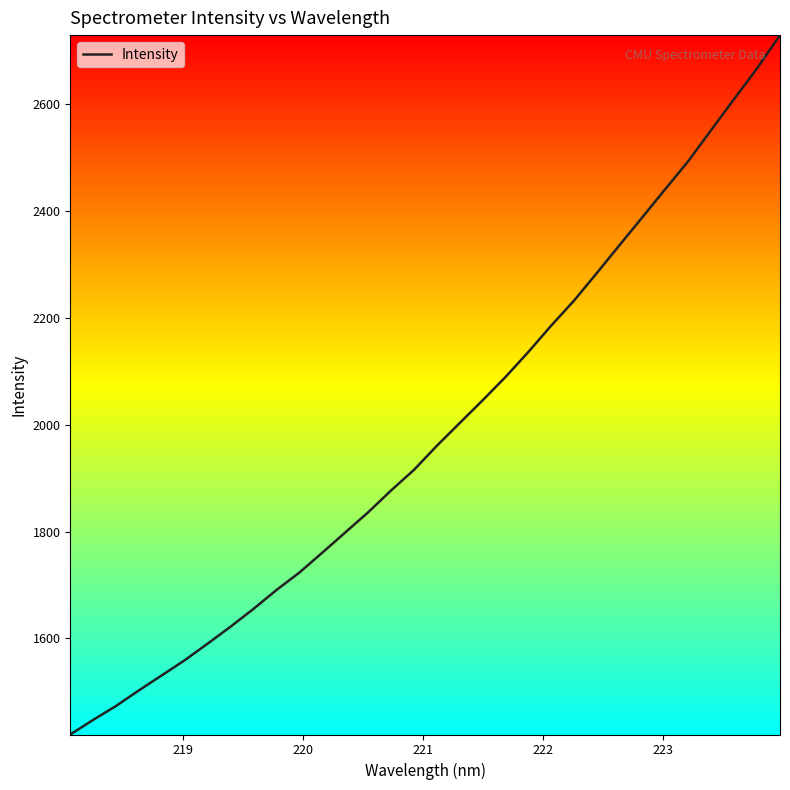

What is the difference between the maximum and minimum values?

1308.2